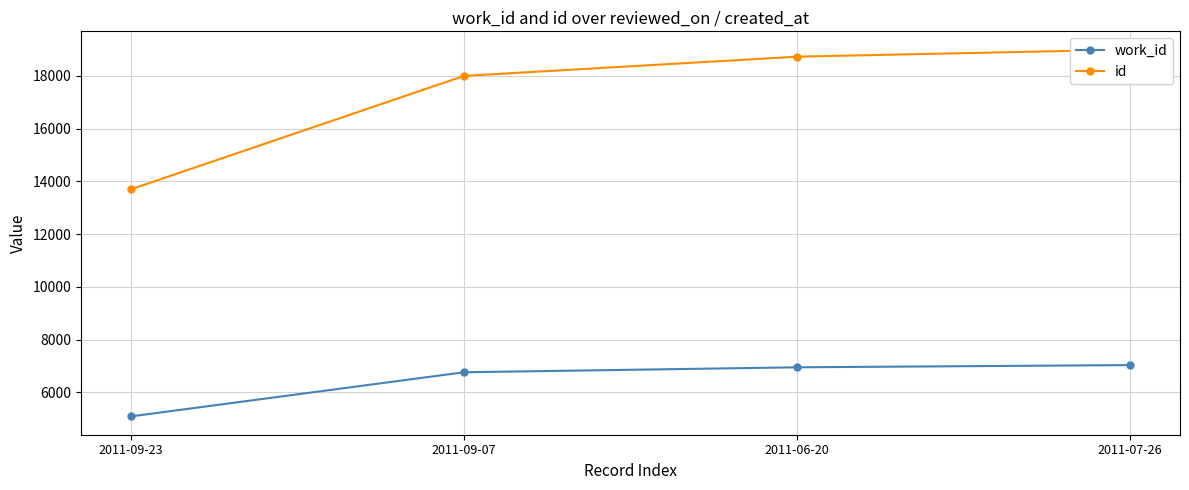

What is the difference between the second highest and minimum values in the id series?

5029